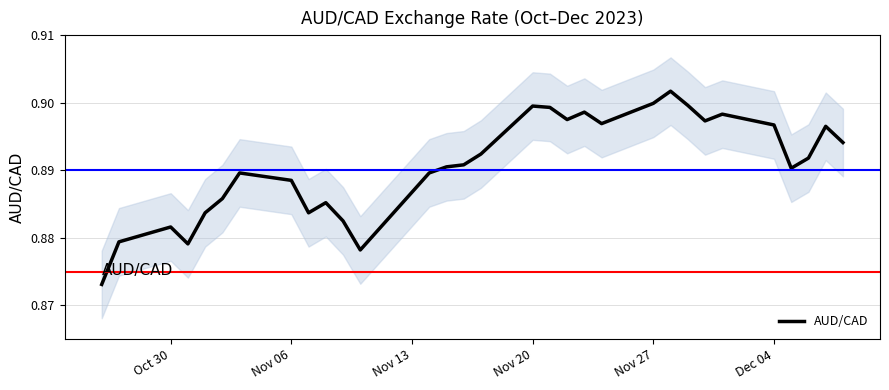

The value of AUD/CAD at Nov 27 is 0.9. True or false?

True